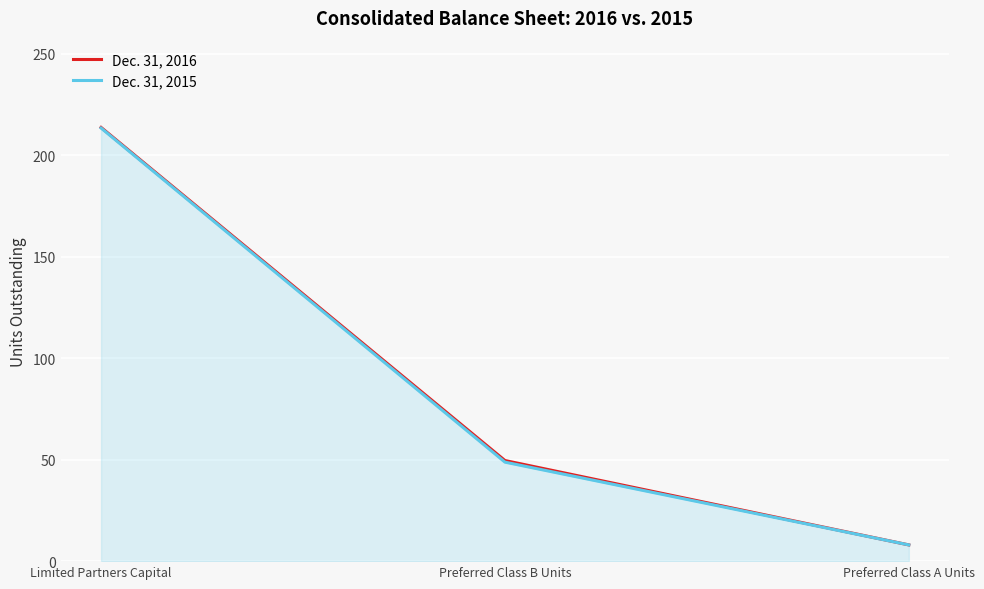

Which series has the largest total across all categories?

Dec. 31, 2016